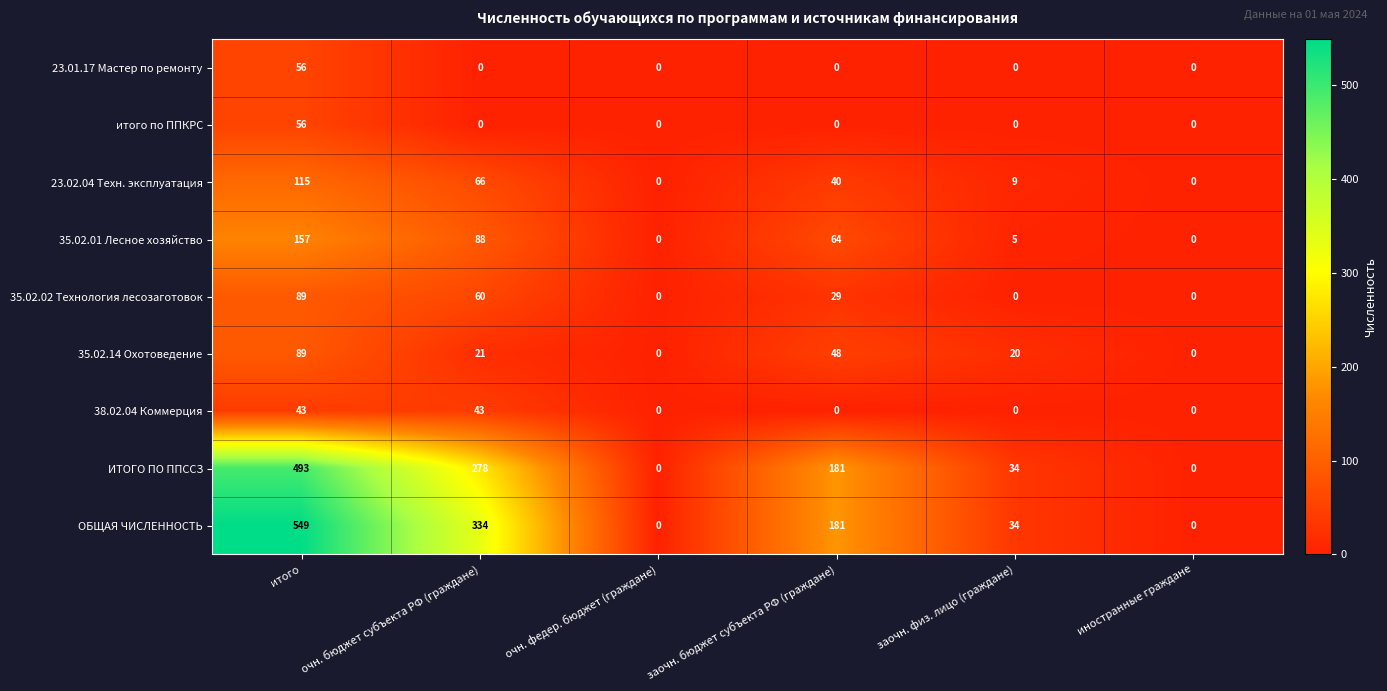

True or false: итого по ППКРС has a value of 0 at очн. бюджет субъекта РФ (граждане).

True